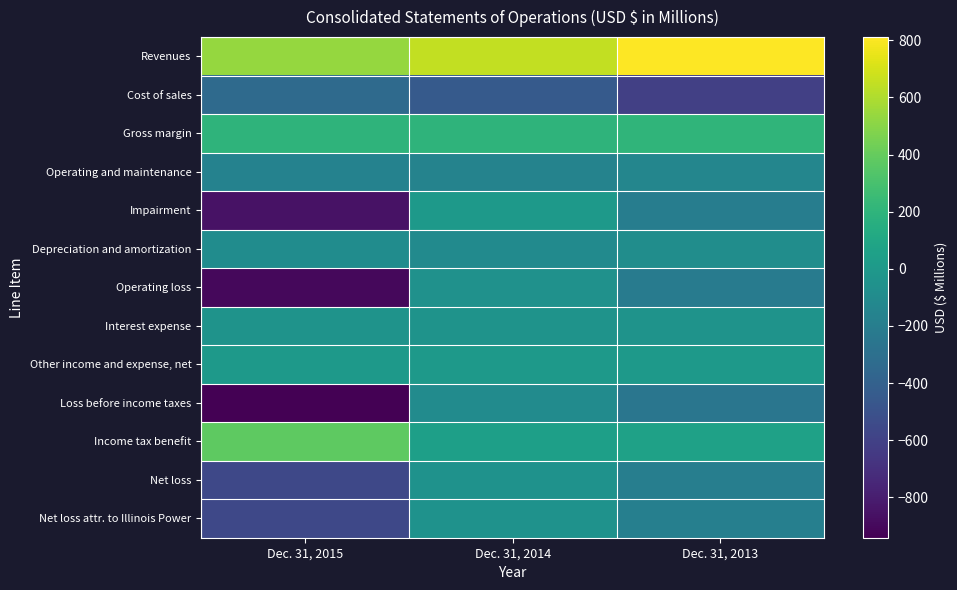

Reading left to right, transcribe all the data shown in this chart.

Revenues: Dec. 31, 2015=534	Dec. 31, 2014=648	Dec. 31, 2013=811
Cost of sales: Dec. 31, 2015=-333	Dec. 31, 2014=-447	Dec. 31, 2013=-607
Gross margin: Dec. 31, 2015=201	Dec. 31, 2014=201	Dec. 31, 2013=204
Operating and maintenance: Dec. 31, 2015=-162	Dec. 31, 2014=-158	Dec. 31, 2013=-138
Impairment: Dec. 31, 2015=-855	Dec. 31, 2014=0	Dec. 31, 2013=-199
Depreciation and amortization: Dec. 31, 2015=-86	Dec. 31, 2014=-100	Dec. 31, 2013=-80
Operating loss: Dec. 31, 2015=-902	Dec. 31, 2014=-57	Dec. 31, 2013=-213
Interest expense: Dec. 31, 2015=-39	Dec. 31, 2014=-40	Dec. 31, 2013=-42
Other income and expense, net: Dec. 31, 2015=0	Dec. 31, 2014=0	Dec. 31, 2013=1
Loss before income taxes: Dec. 31, 2015=-941	Dec. 31, 2014=-97	Dec. 31, 2013=-254
Income tax benefit: Dec. 31, 2015=378	Dec. 31, 2014=49	Dec. 31, 2013=65
Net loss: Dec. 31, 2015=-563	Dec. 31, 2014=-48	Dec. 31, 2013=-189
Net loss attr. to Illinois Power: Dec. 31, 2015=-562	Dec. 31, 2014=-50	Dec. 31, 2013=-188